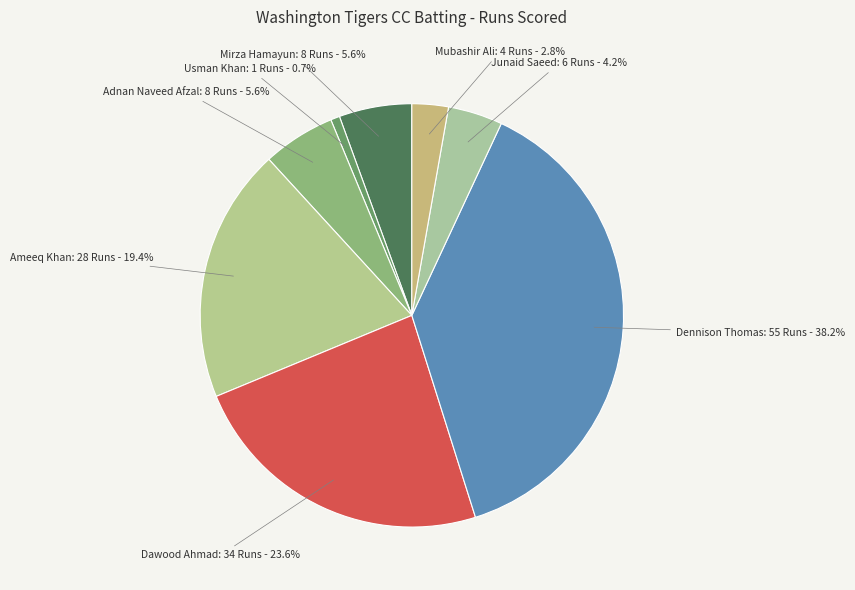

Count the number of slices in the pie.

8